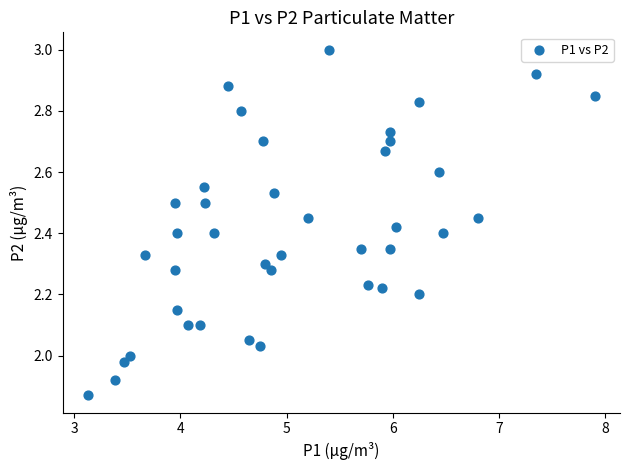

What is the range of X values (max minus min)?

4.8